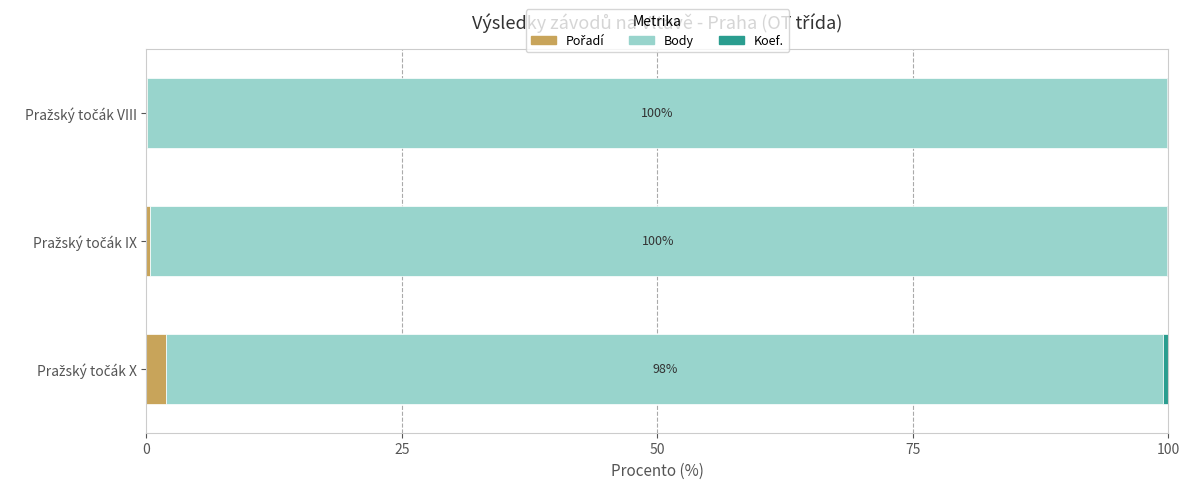

What is the value of the Koef. bar at the 1st from the left?

0.5